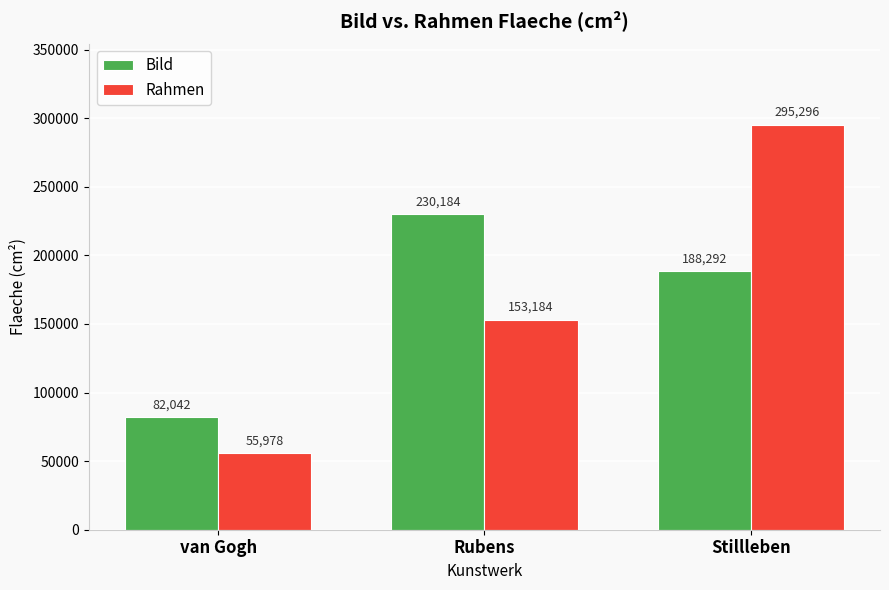

What is the total value across all series at Rubens?

383368